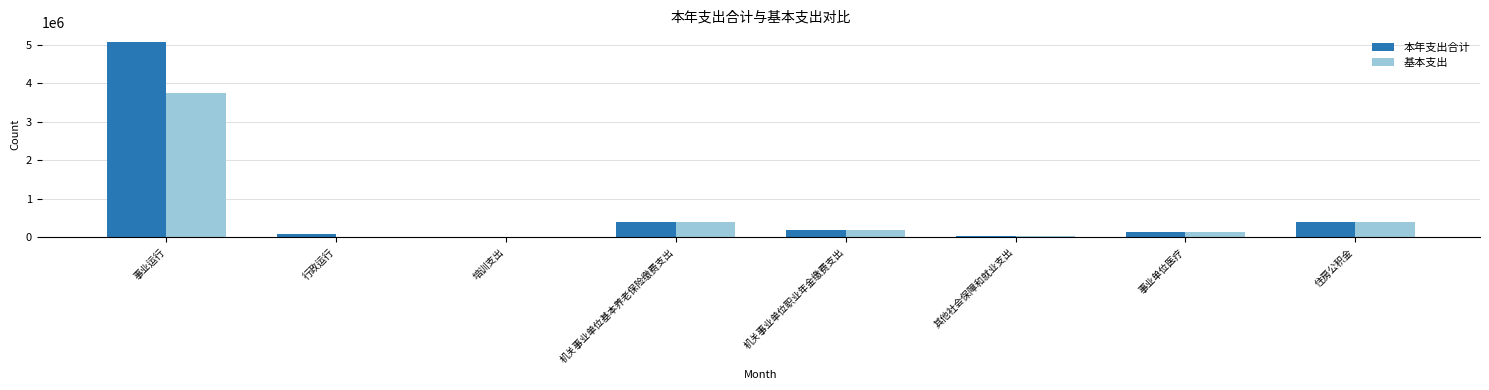

What value does the 基本支出 series have at 事业运行?

3755934.3